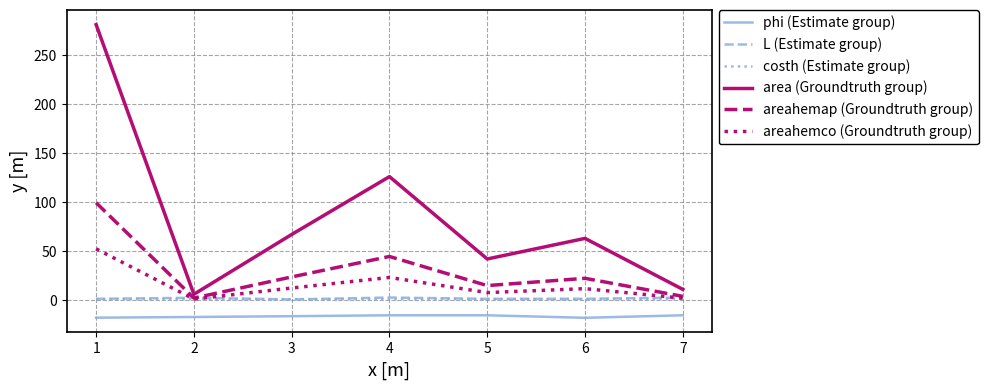

What is the highest value of the costh (Estimate group) series?

1.0